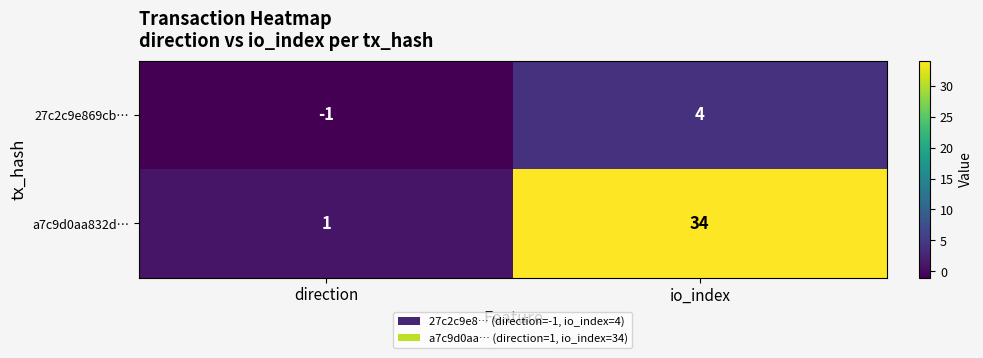

Is it true that a7c9d0aa832d… equals 51 at io_index?

False